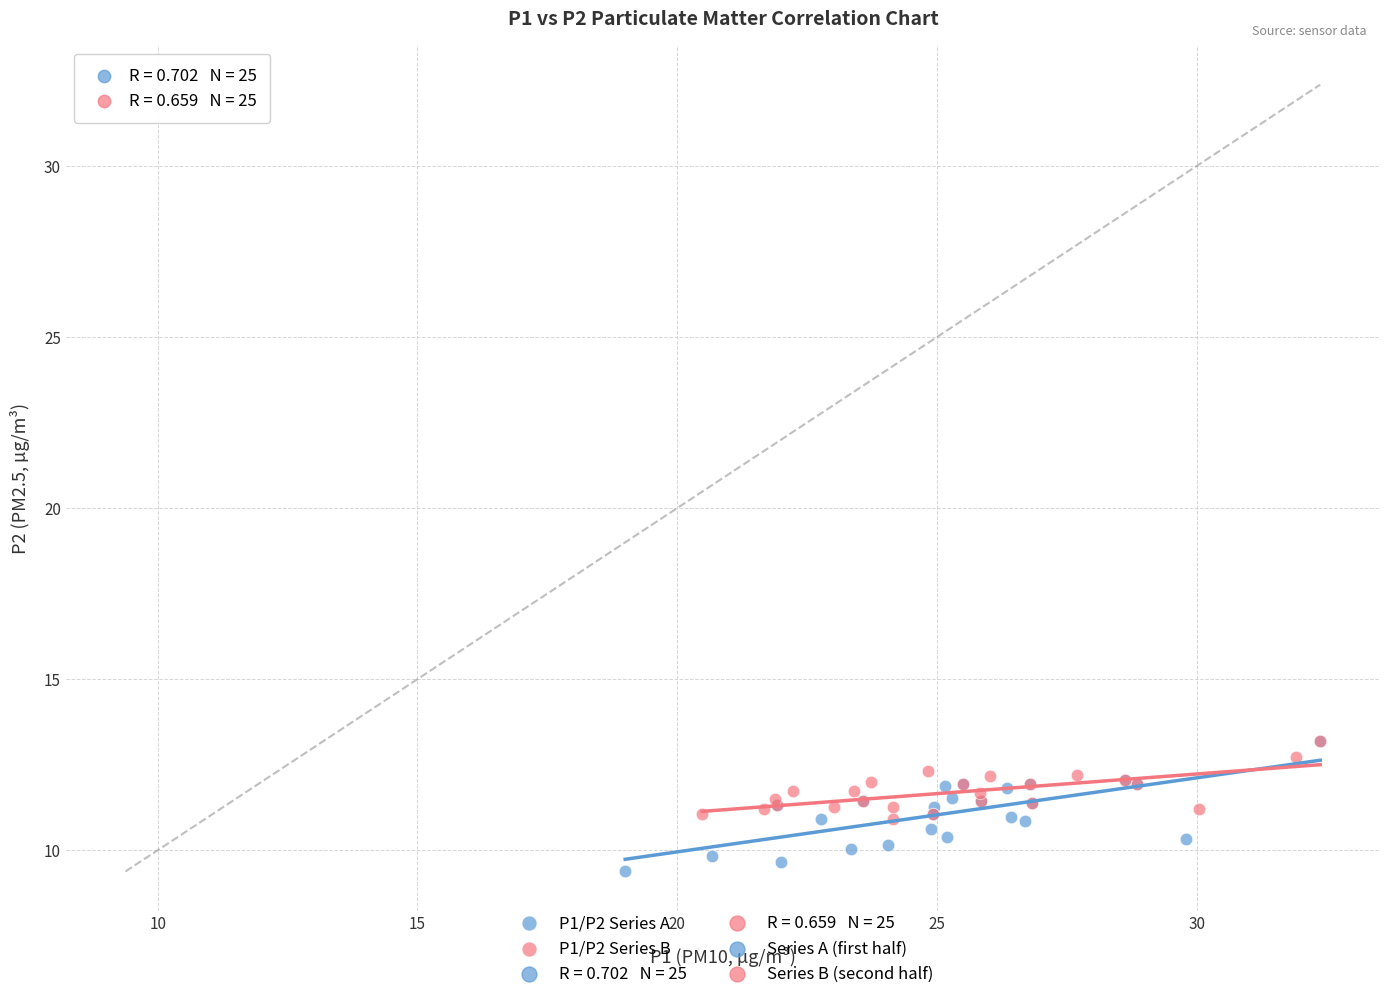

Which series reaches the minimum Y coordinate?

P1/P2 Series A